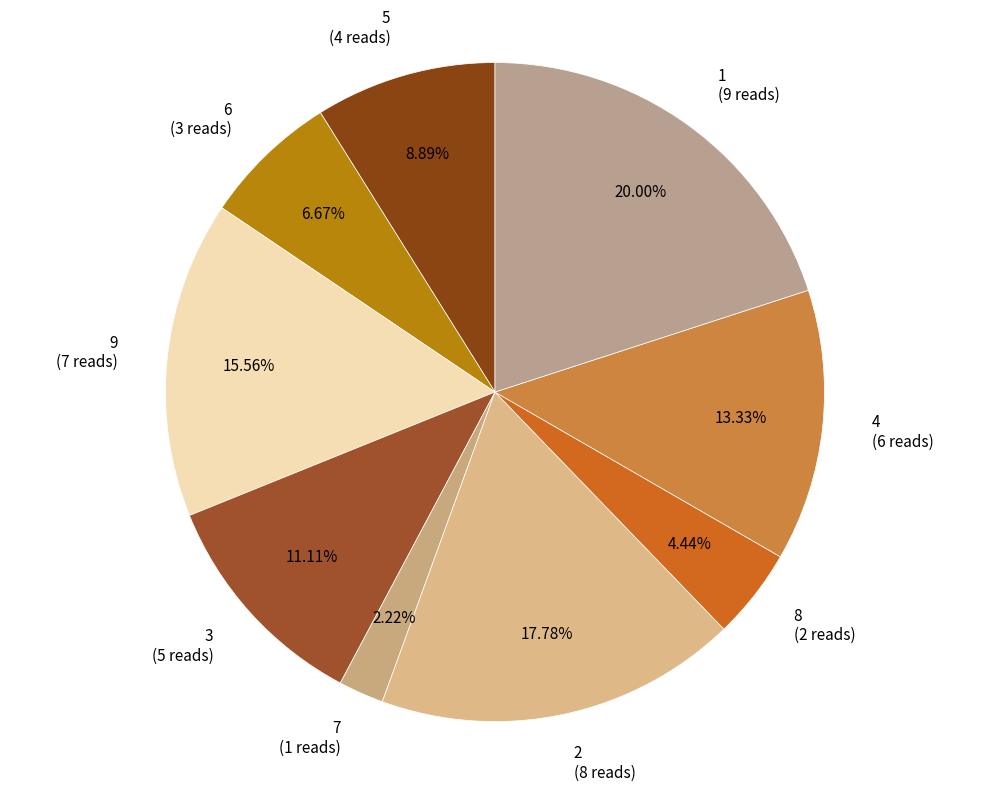

How many segments does this pie chart have?

9